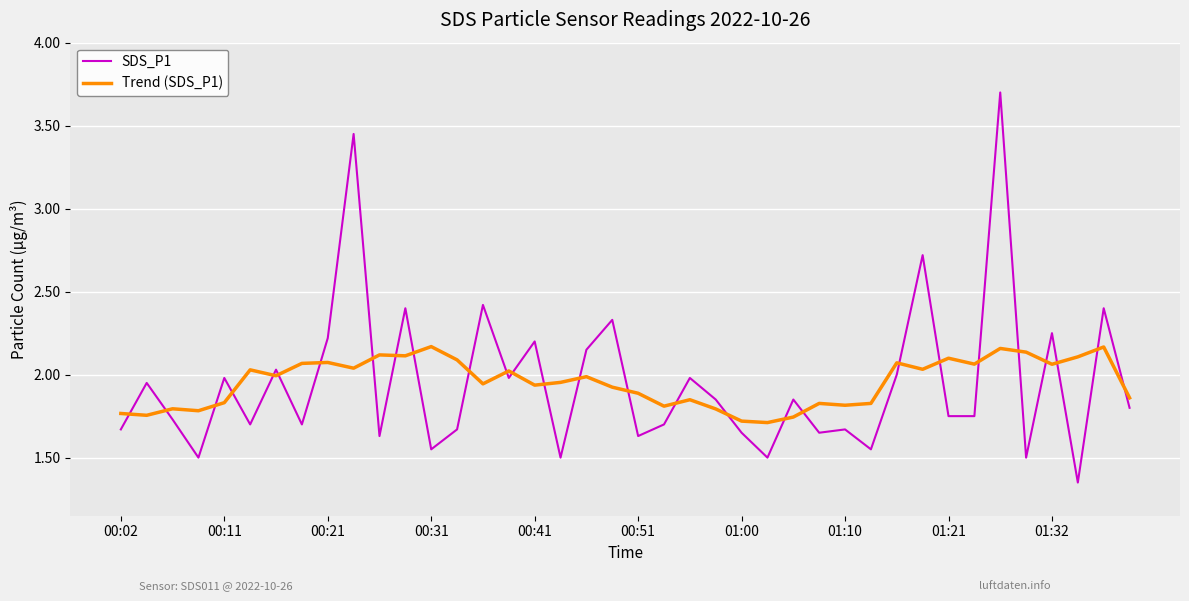

Rank the series by their maximum value, from highest to lowest.

SDS_P1, Trend (SDS_P1)